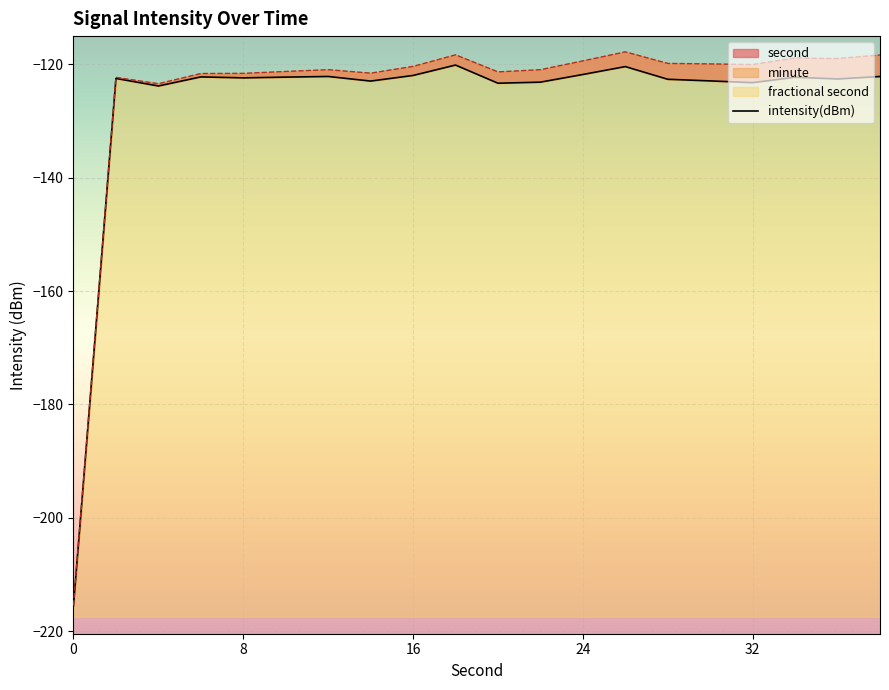

How many values are below -122?

16